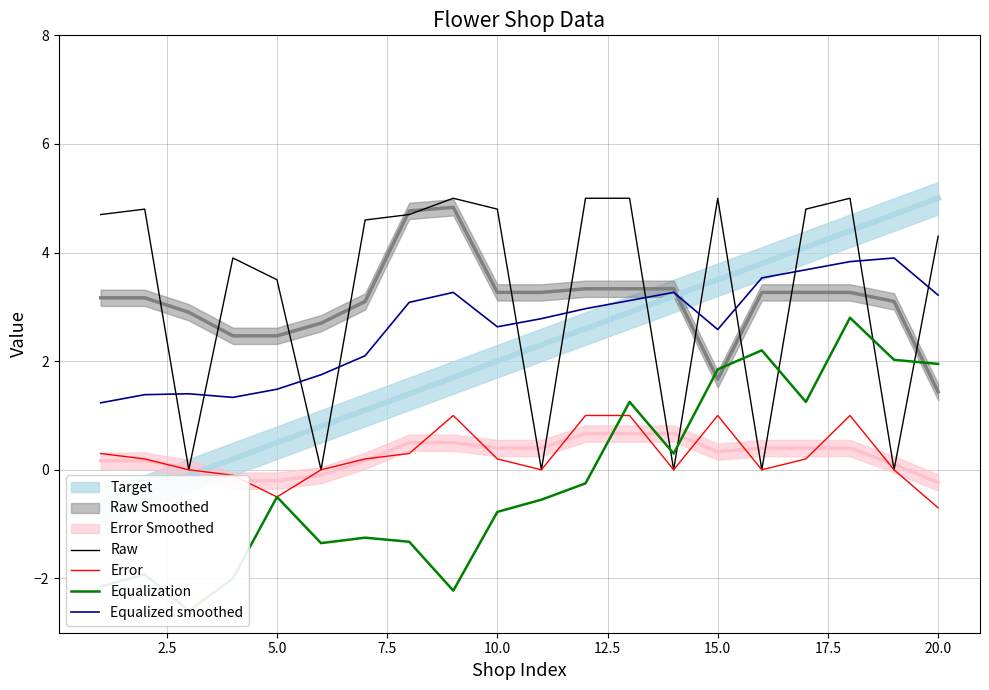

How many interior local peaks does the Raw series have?

5